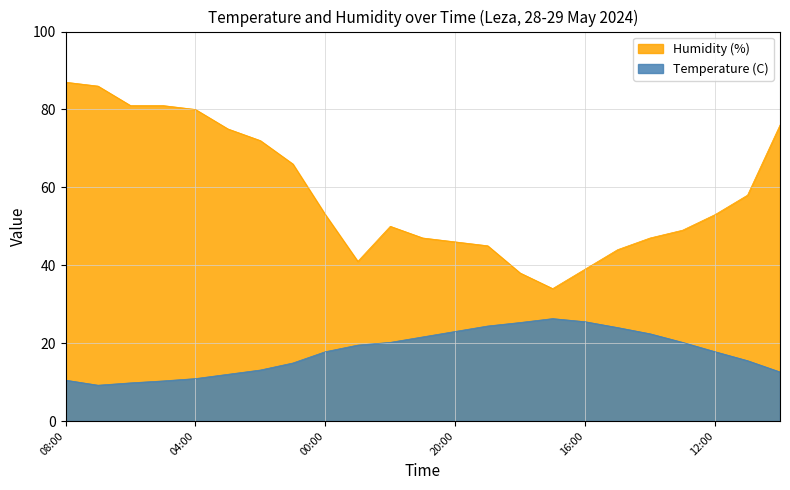

Rank the series by their maximum value, from lowest to highest.

Temperature (C), Humidity (%)